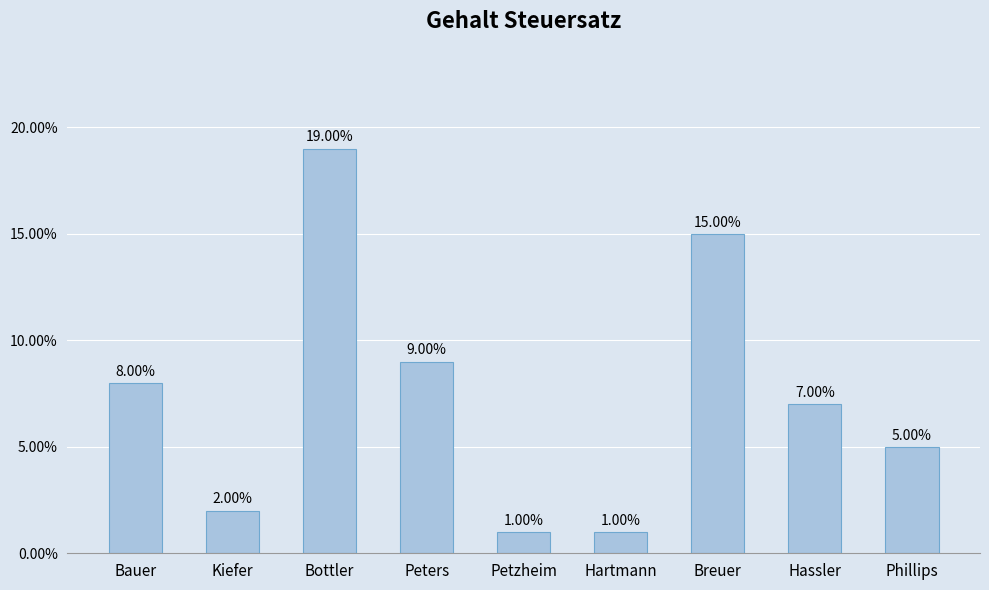

Reading right to left, list all the values displayed in this chart.

Phillips=0.1	Hassler=0.1	Breuer=0.1	Hartmann=0.0	Petzheim=0.0	Peters=0.1	Bottler=0.2	Kiefer=0.0	Bauer=0.1